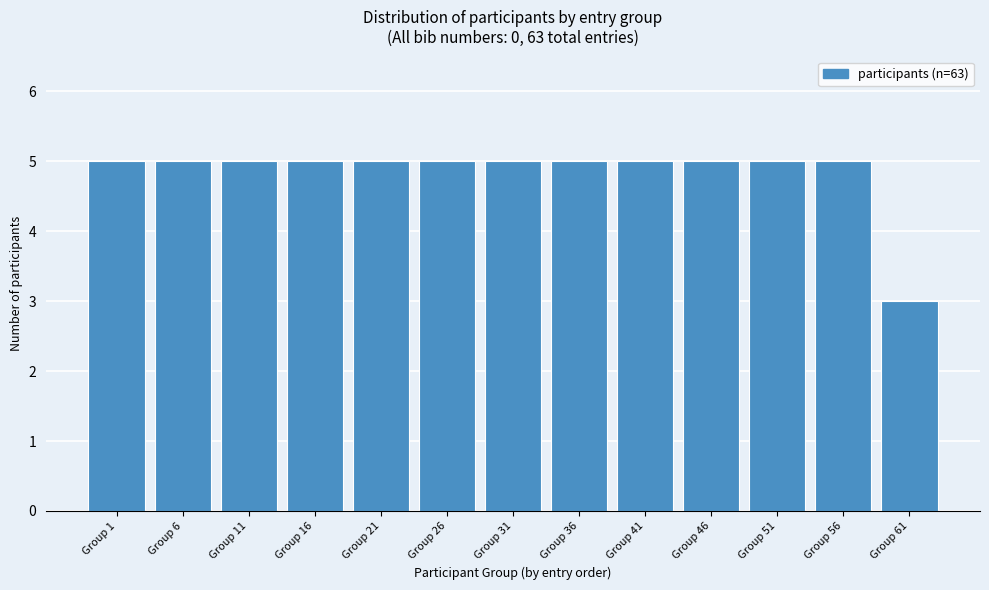

Reading left to right, transcribe all the data shown in this chart.

5	5	5	5	5	5	5	5	5	5	5	5	3